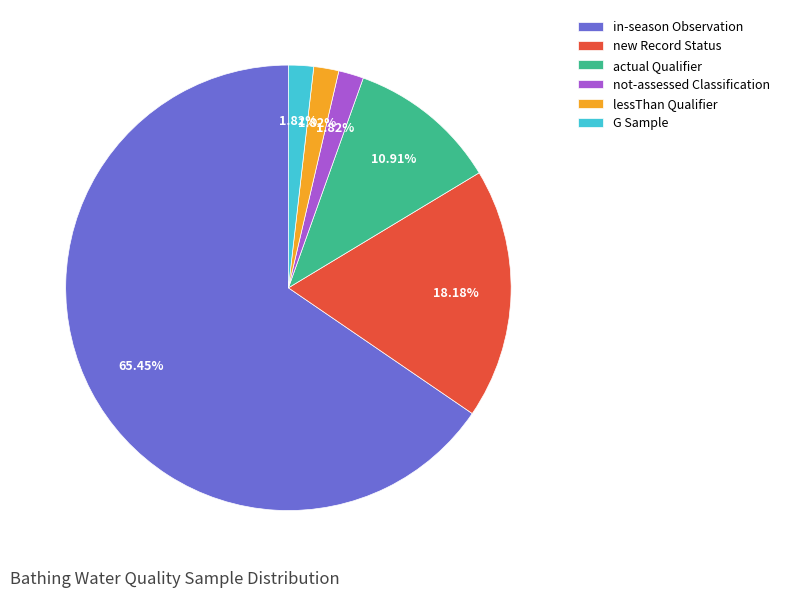

Which has a higher value, in-season Observation or new Record Status?

in-season Observation